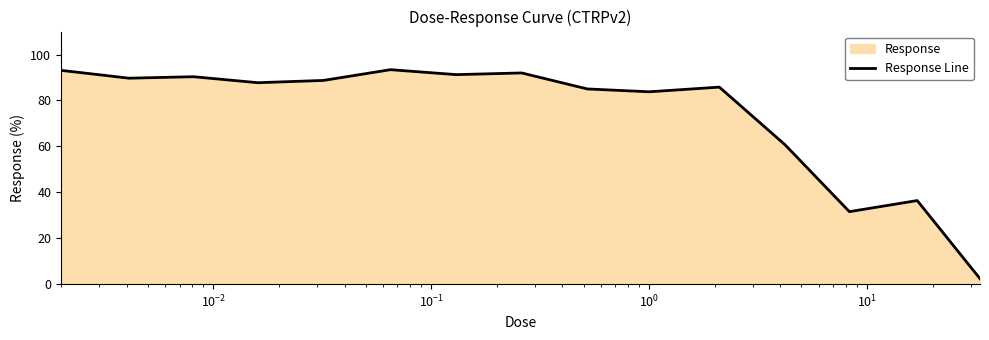

What is the difference between the maximum and minimum values?

91.0